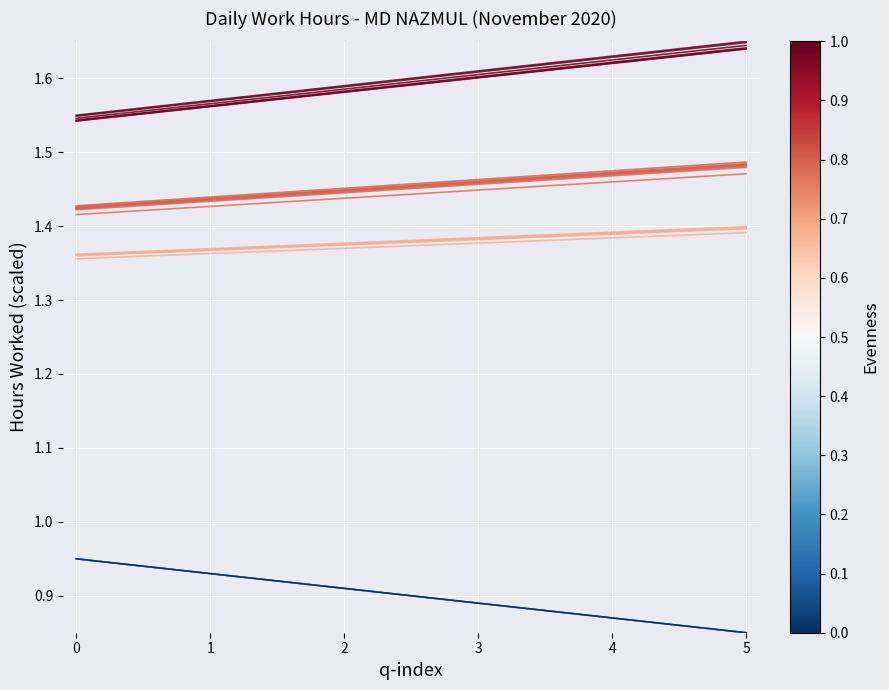

What is the spread (max minus min) of values at 3?

0.7